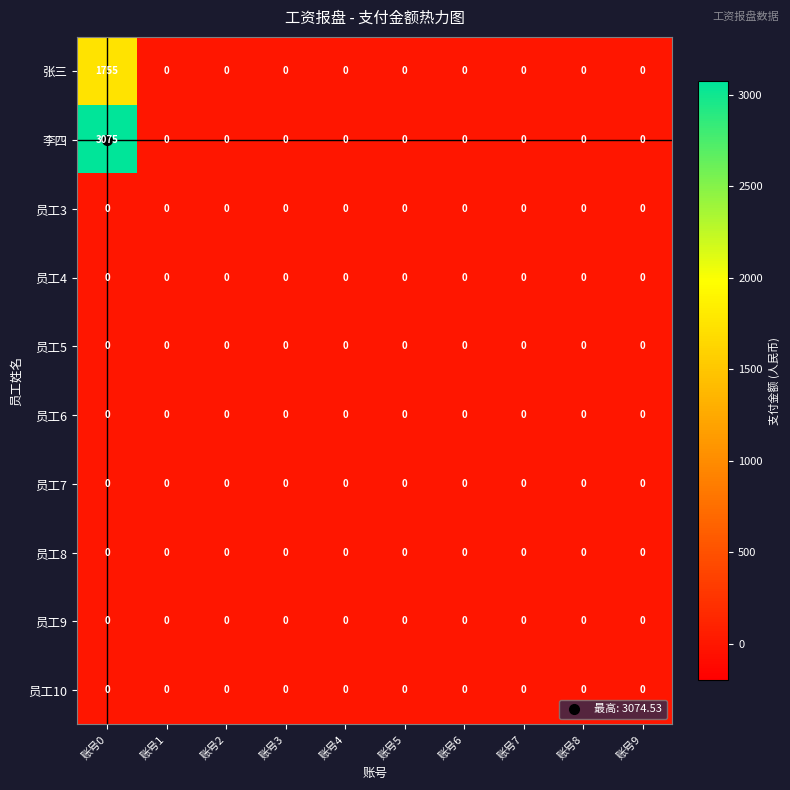

What value does the 张三 series have at 账号0?

1755